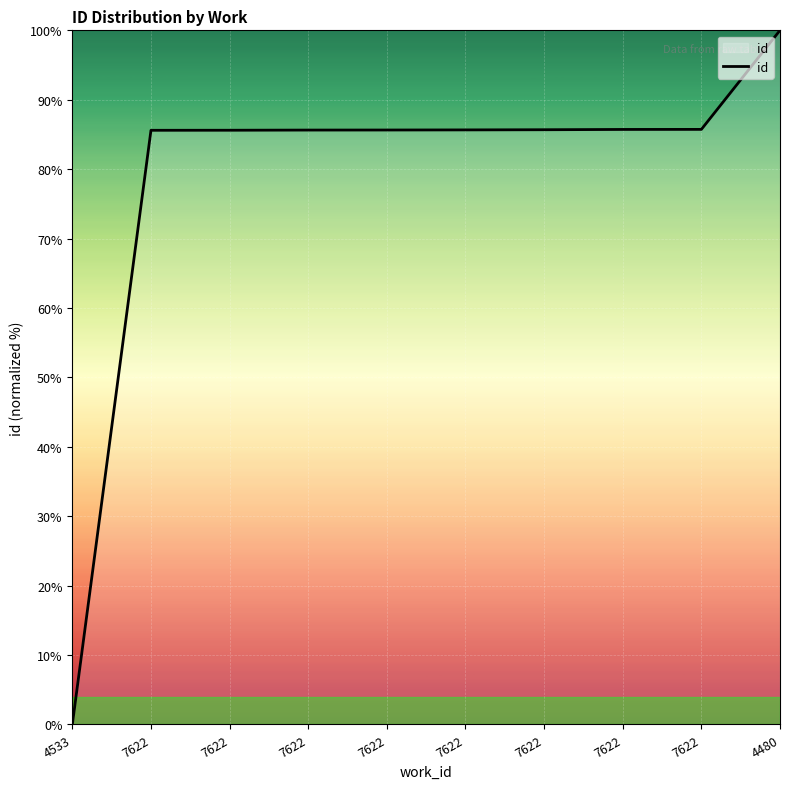

Where does the data first go above 85?

7622